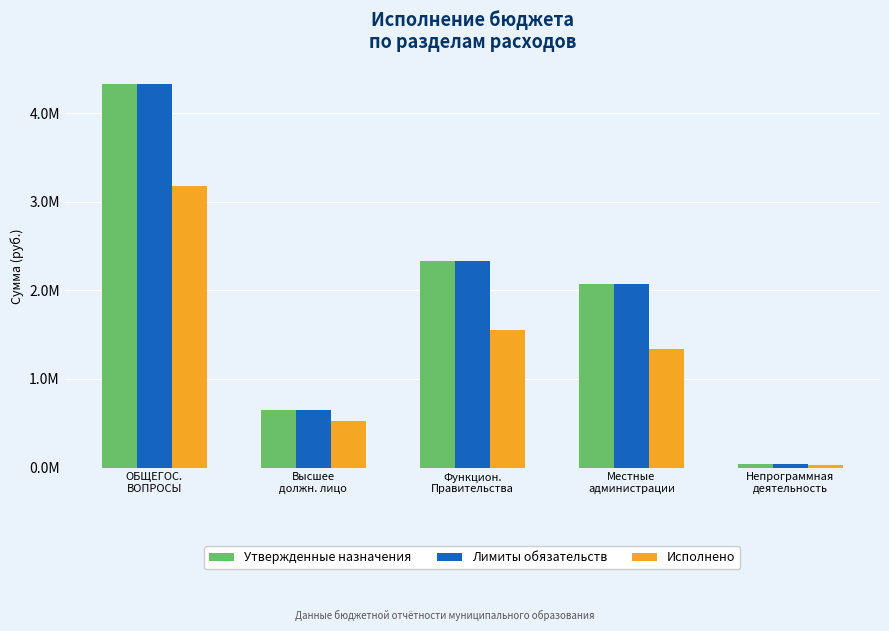

What is the difference between the maximum and minimum values in the Исполнено series?

3155608.0